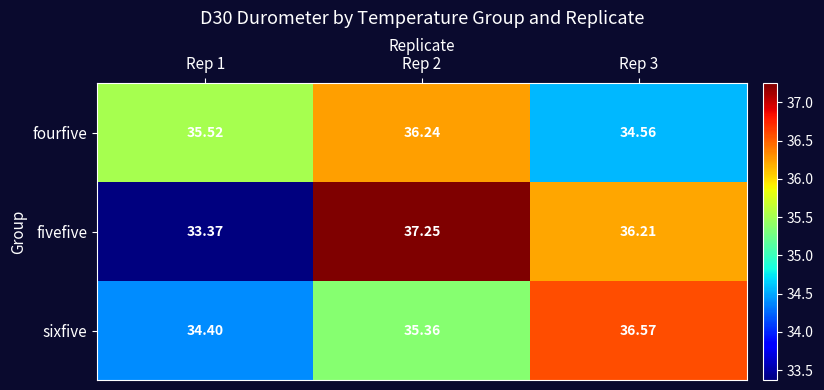

Which series has the largest range (max minus min)?

fivefive